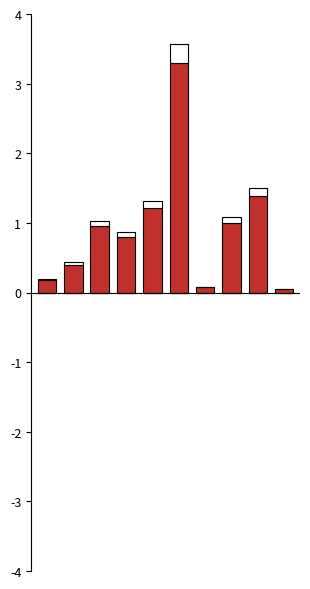

What is the difference between the second highest and minimum values in the Taxable series?

1.3